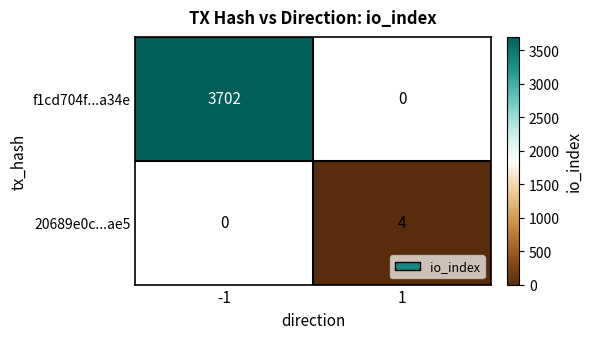

True or false: 20689e0c...ae5 has a value of 0 at -1.

True